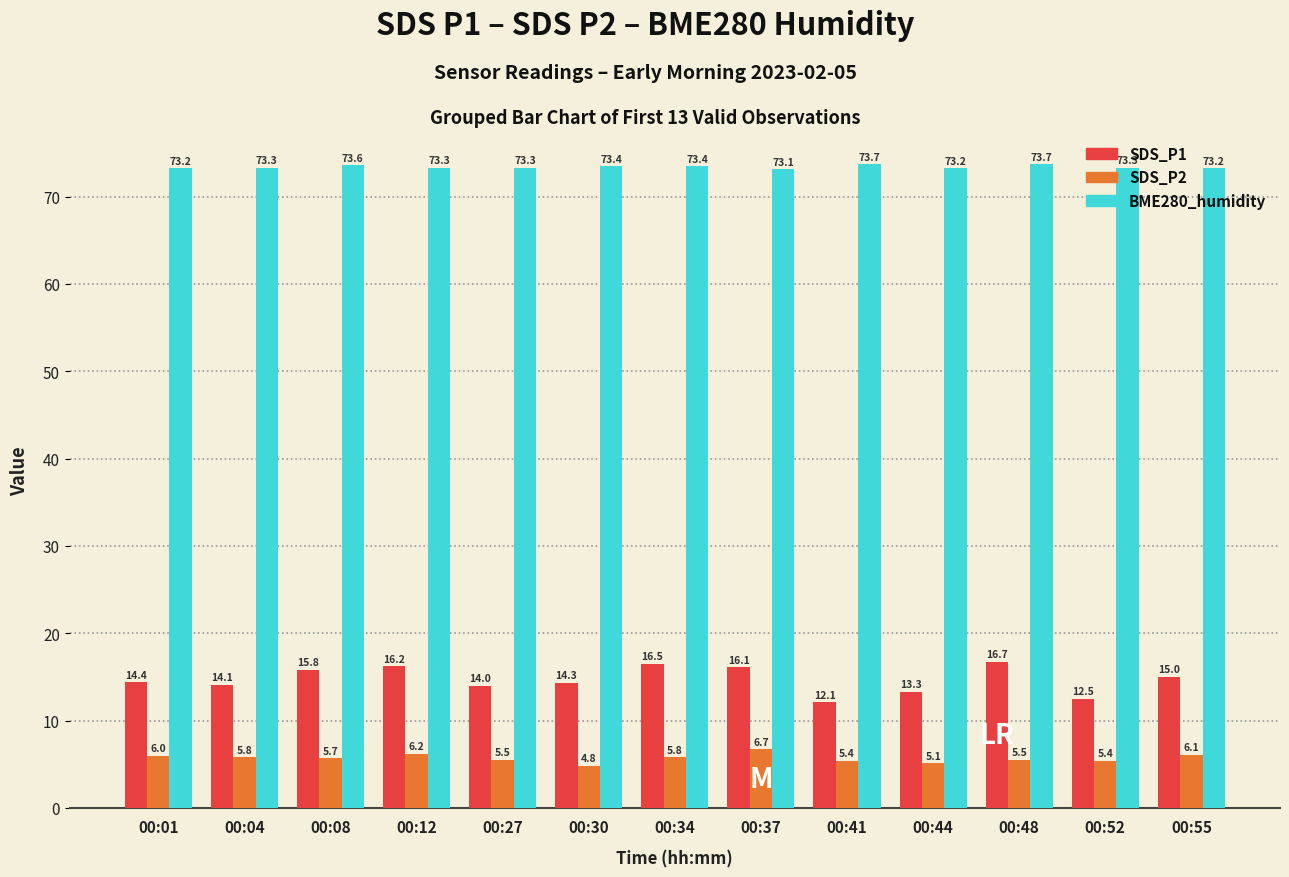

What are all the series names shown in the legend?

SDS_P1, SDS_P2, BME280_humidity